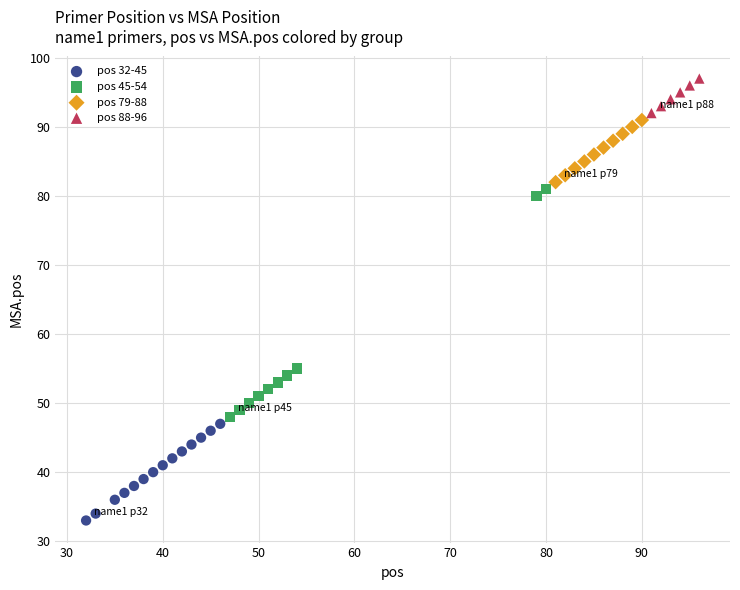

Which series has the widest spread of Y values?

pos 45-54